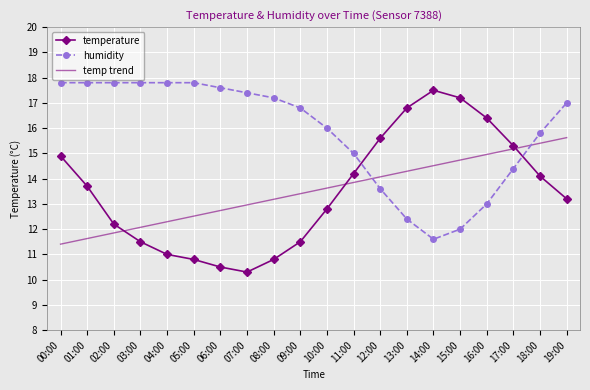

True or false: humidity and temperature intersect in this chart.

True